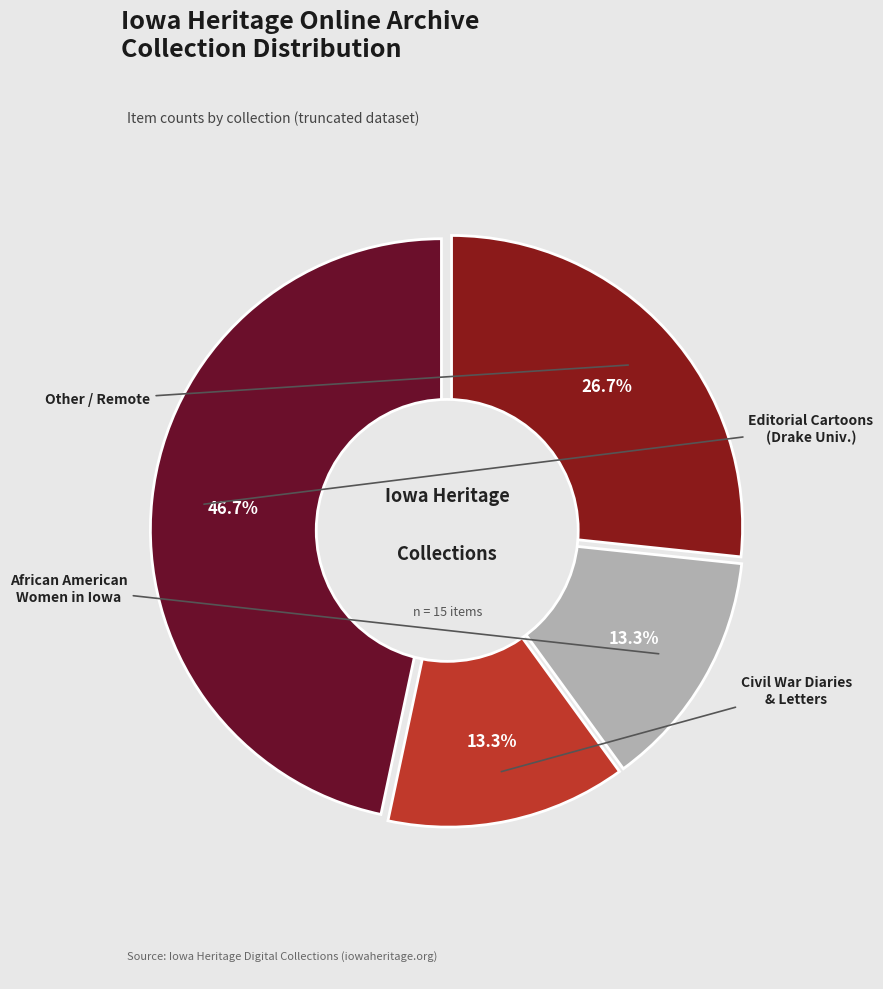

What is the largest slice in the pie chart?

Editorial Cartoons of J.N. Ding Darling, Drake University